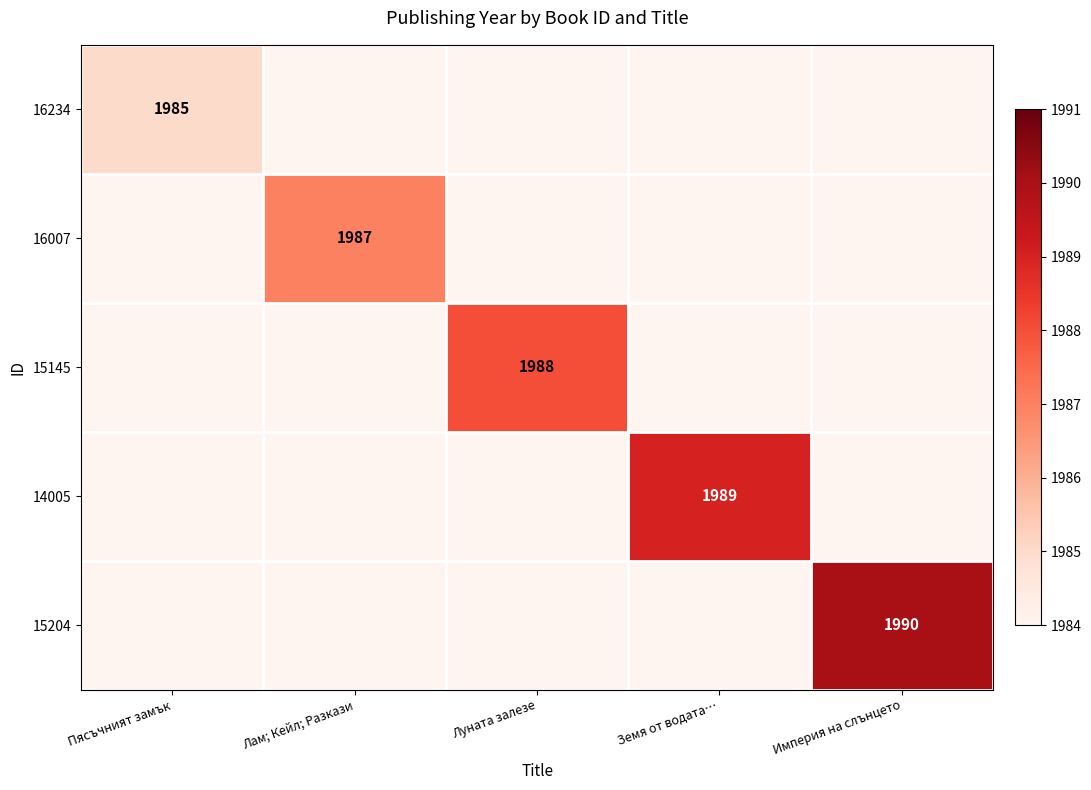

The 16234 series shows 598 at Пясъчният замък. True or false?

False